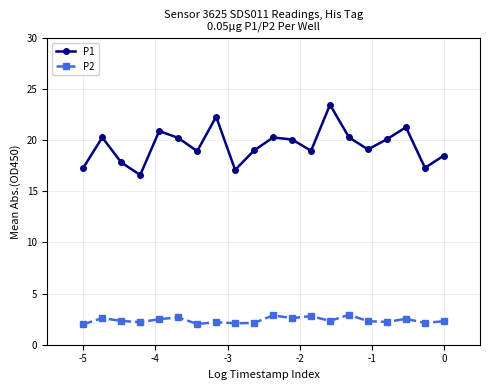

Which series has the widest spread of values?

P1